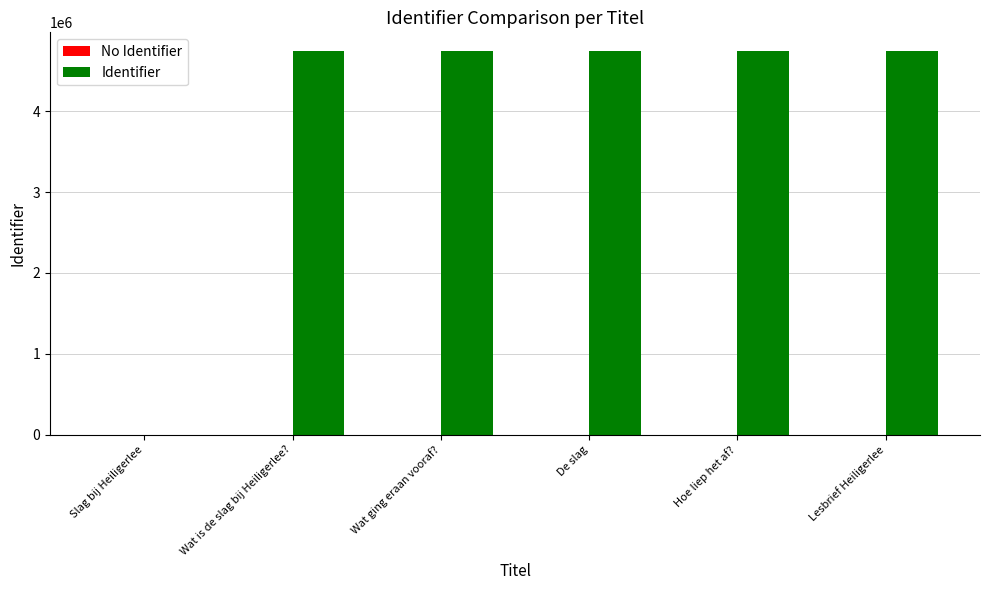

The chart shows a value of 1976522 at Wat ging eraan vooraf?. True or false?

False